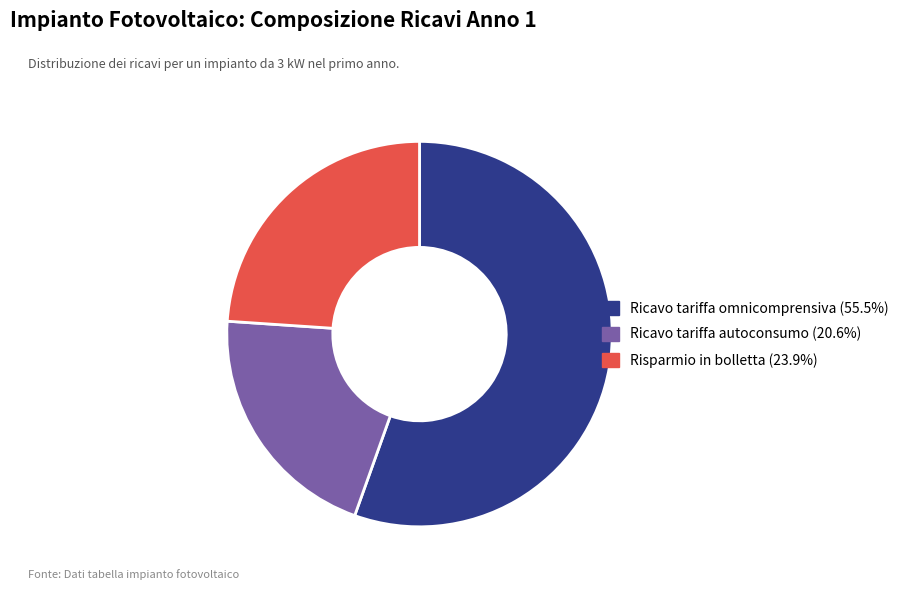

Is there any slice that represents more than half of the pie?

Yes